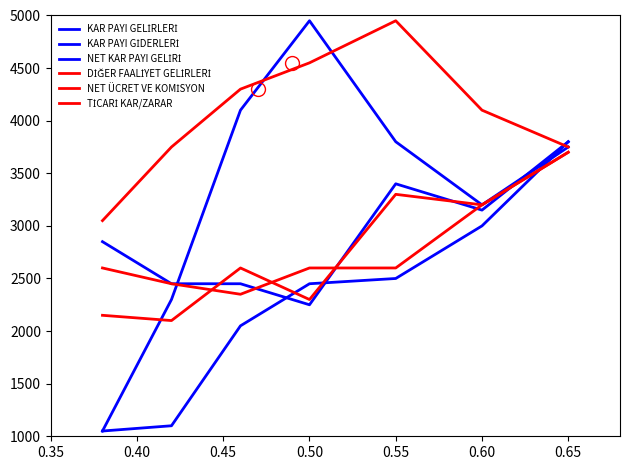

How many KAR PAYI GİDERLERİ values are between 2450 and 3400?

5